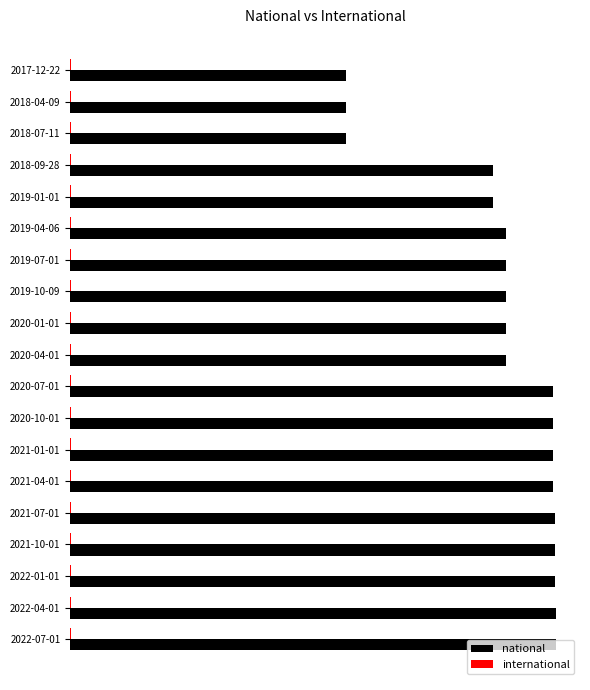

What is the highest value of the international series?

0.3